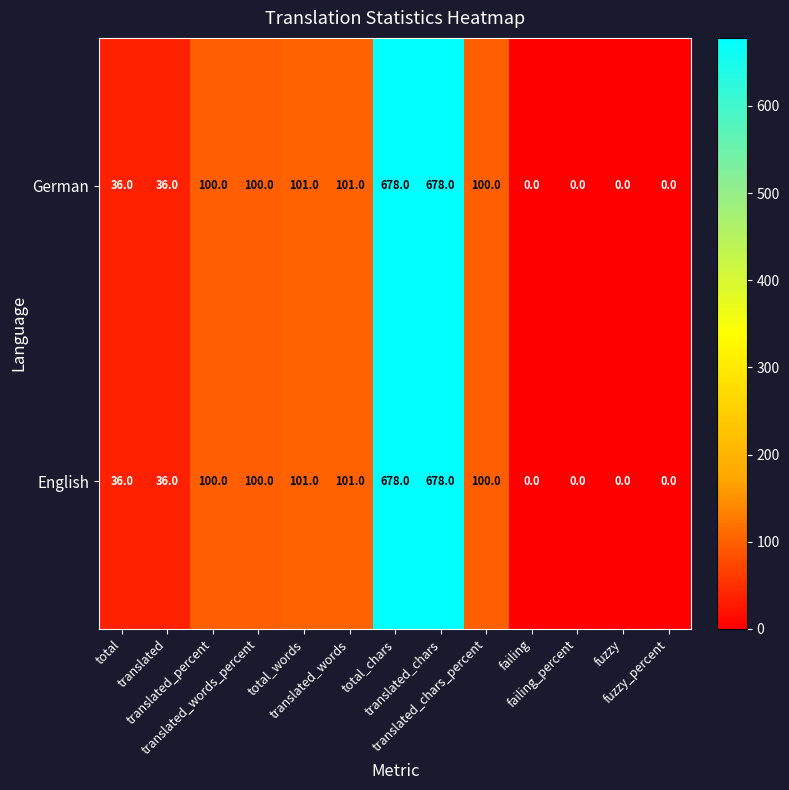

What is the difference between the maximum and minimum values in the German series?

678